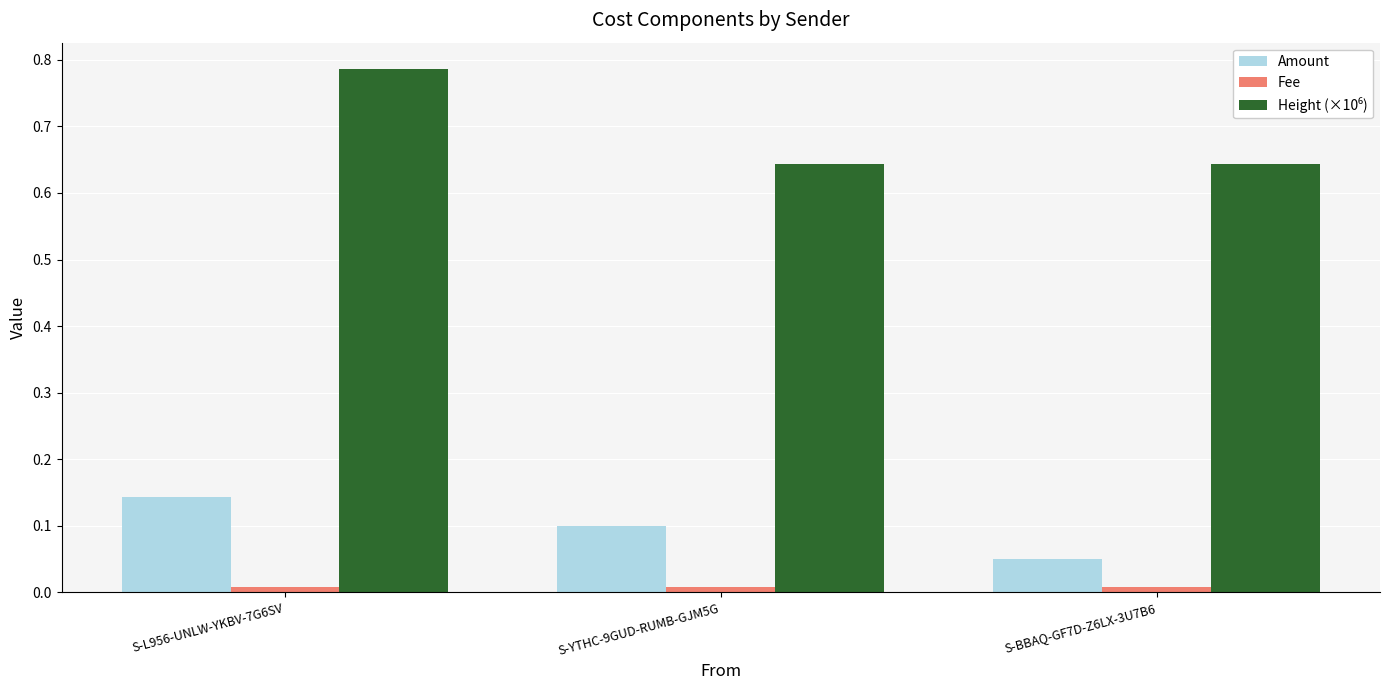

How many groups of bars are there?

3